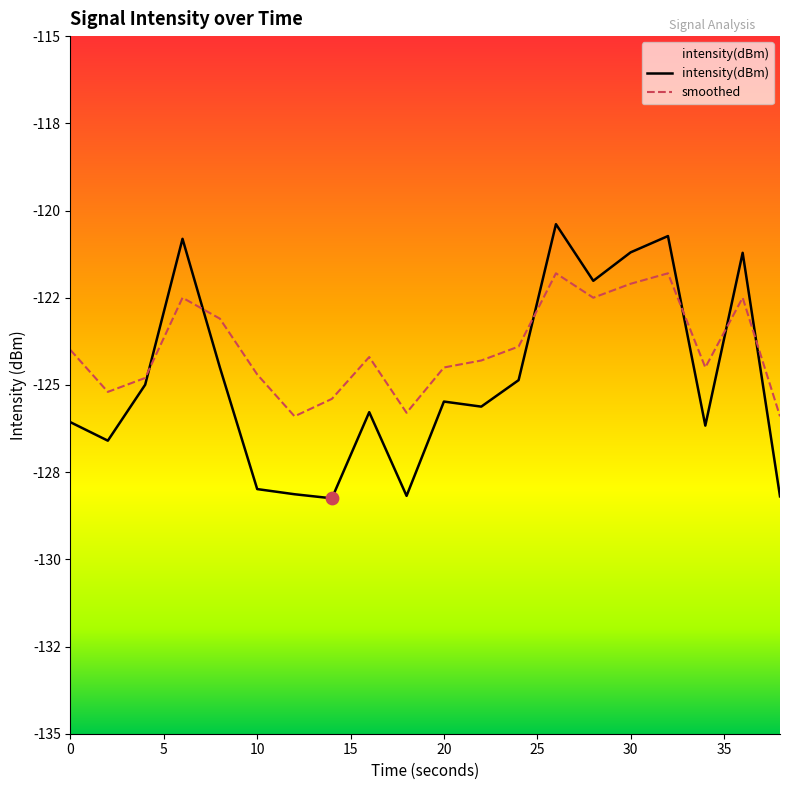

What is the total value across all series at 34?

-250.7